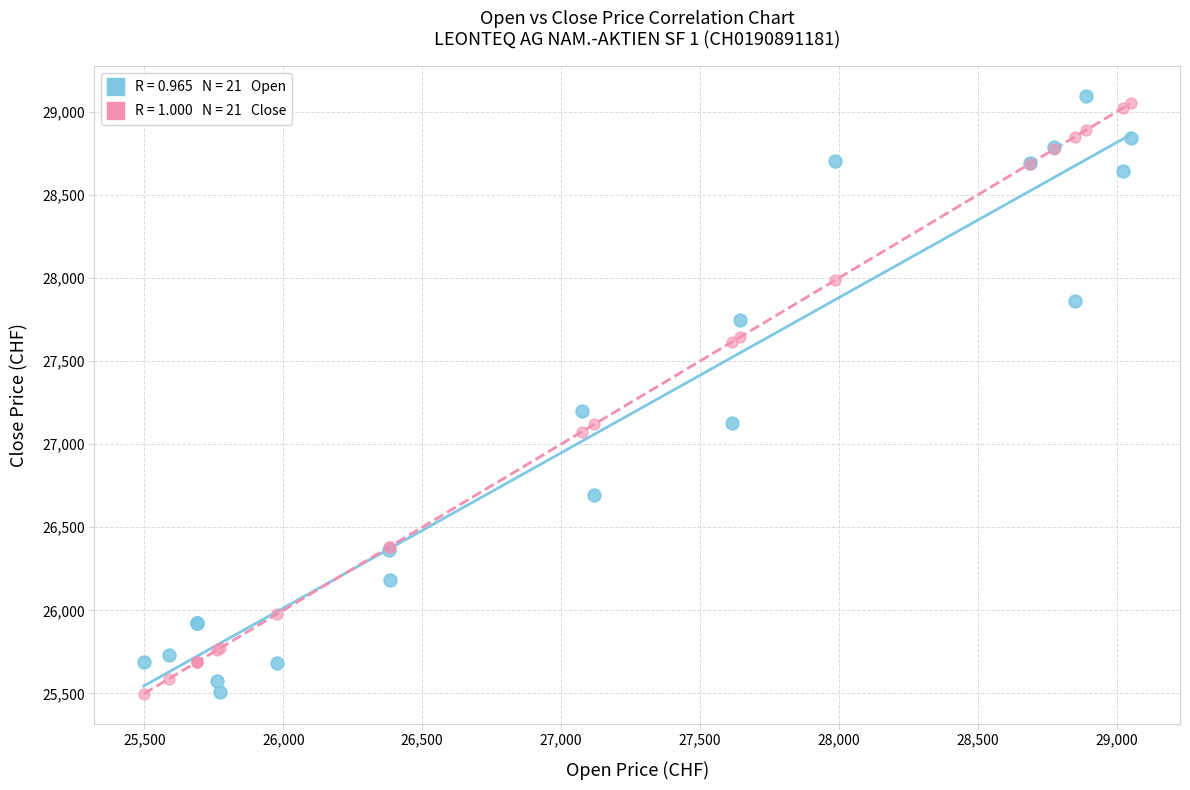

Across all series, what Y value is closest to 27297?

27201